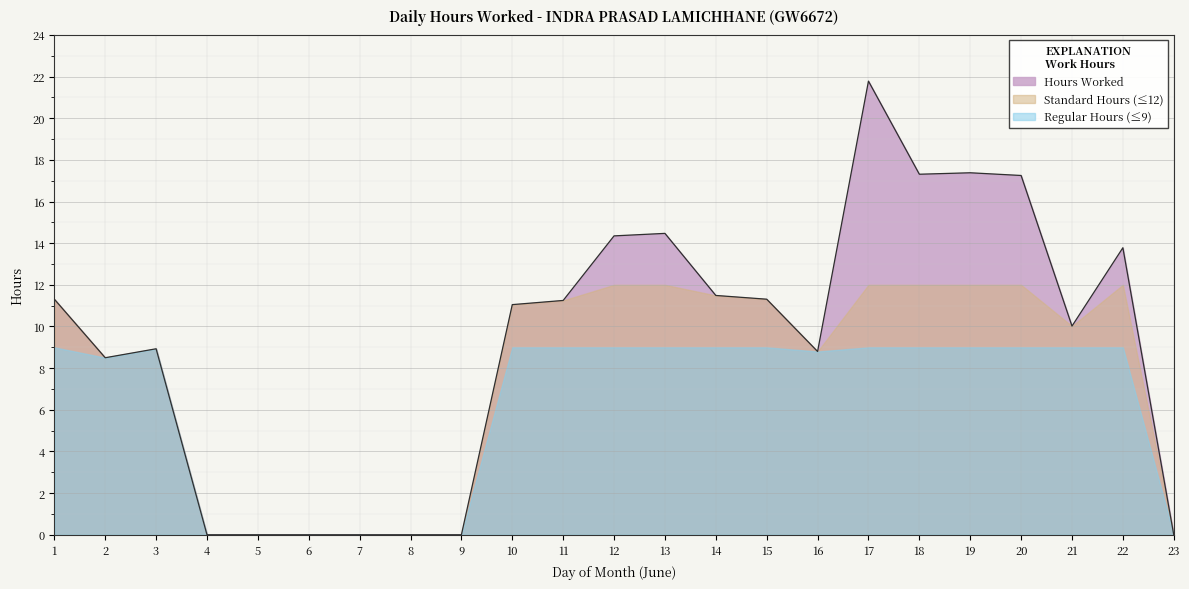

Where does the data first go above 11?

1